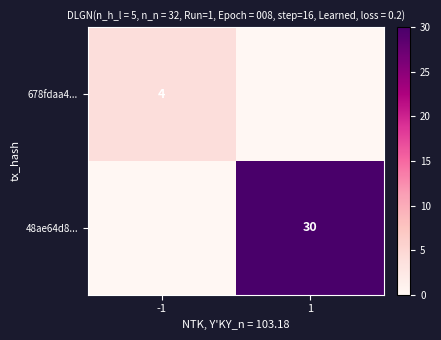

Is the value of 678fdaa4... at -1 greater than the value of 48ae64d8... at 1?

No